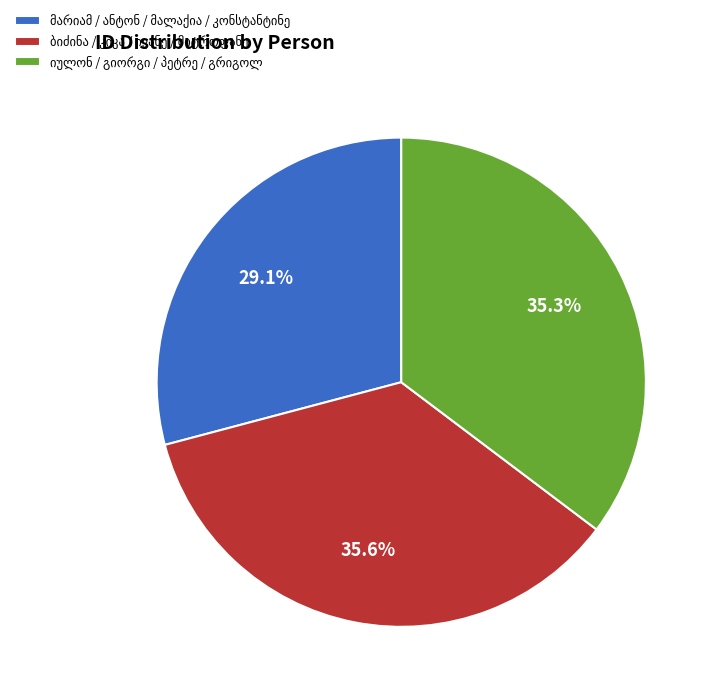

How many segments does this pie chart have?

3